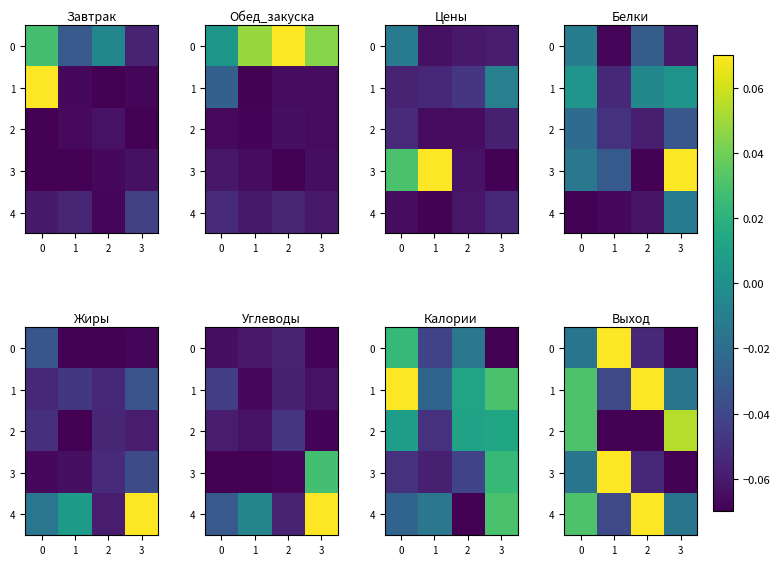

True or false: 3 has a value of -0.0 at 0.

True